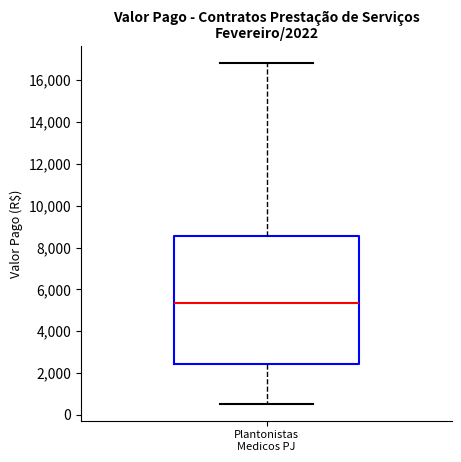

Transcribe this box plot: give where the median line is, the range the box spans, and where the two whiskers end, as read against the y-axis. The values are not printed on the chart, so give them approximately, as read against the axis.

median 5400, box 2400 to 8600, whiskers 600 to 16800